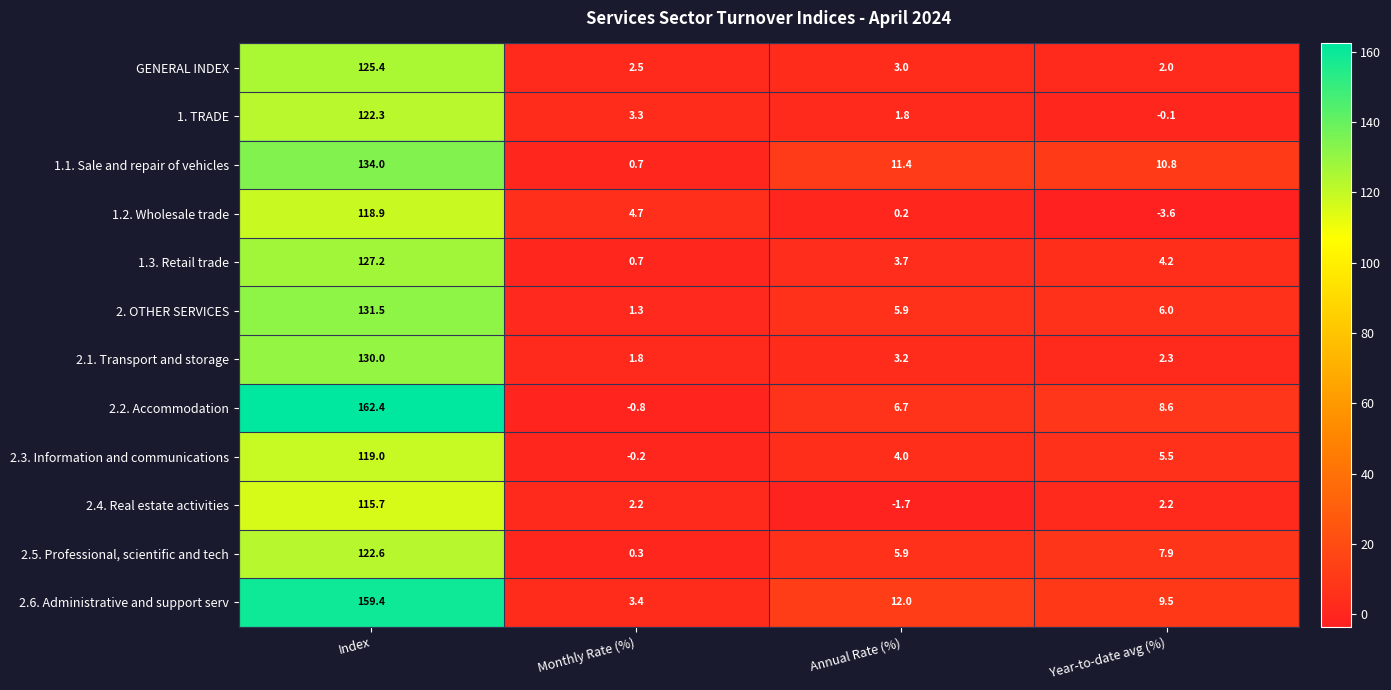

How many values in the 2.2. Accommodation series exceed 8?

2